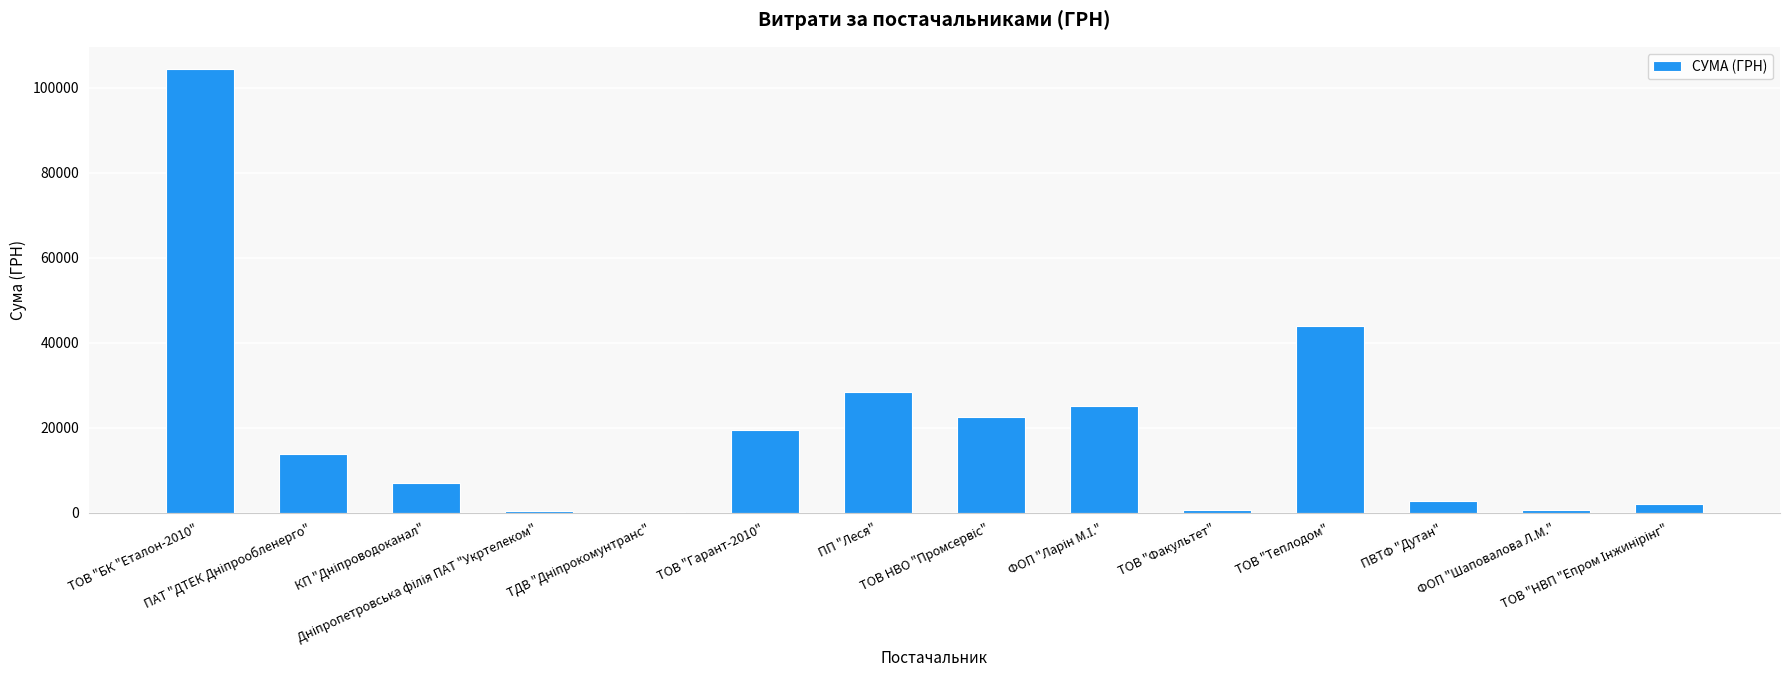

Are the bars horizontal?

No